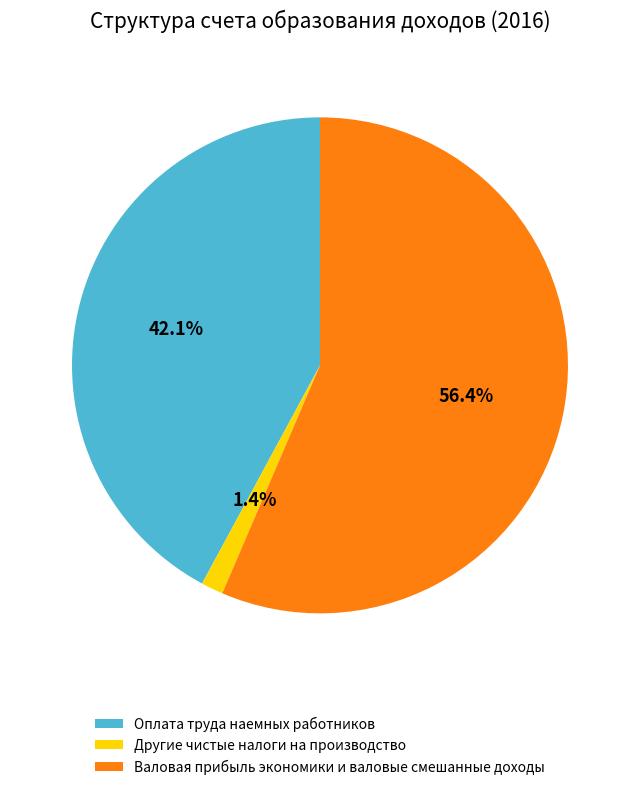

Which category accounts for the majority?

Валовая прибыль экономики и валовые смешанные доходы